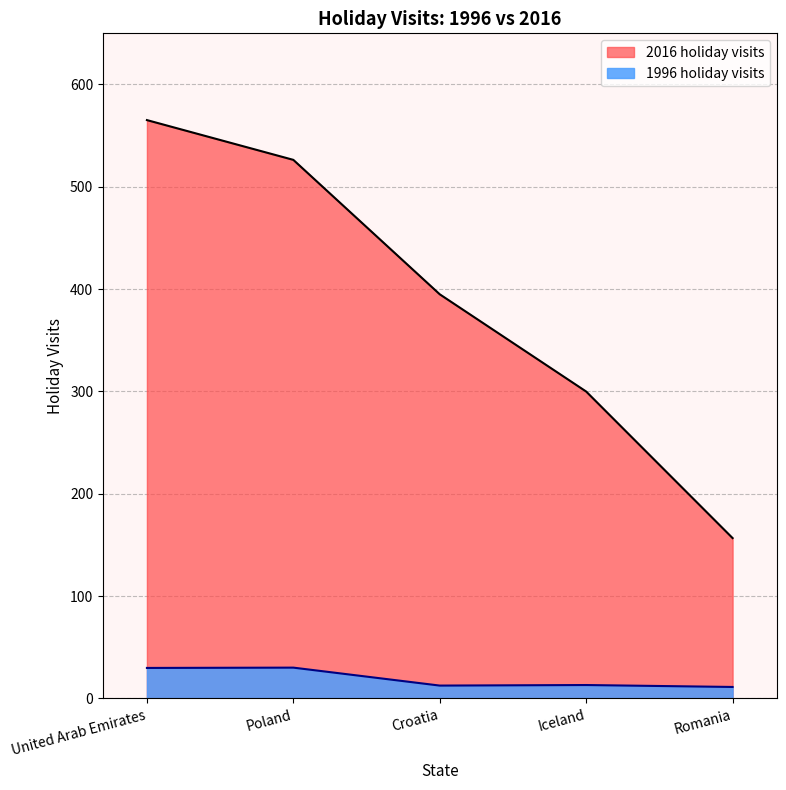

Which has a higher value, Poland or Croatia?

Poland